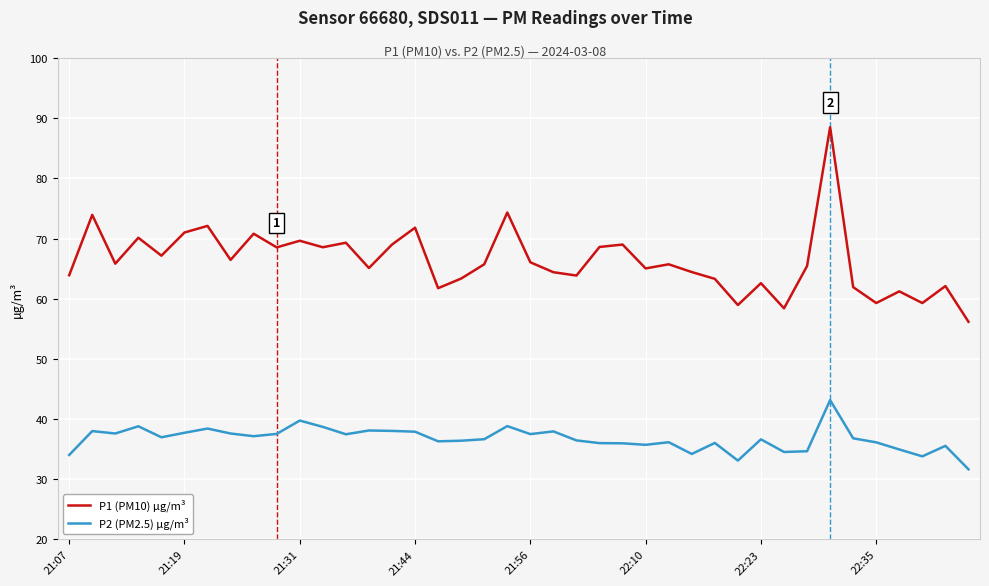

Which series has the largest total across all categories?

P1 (PM10) µg/m³